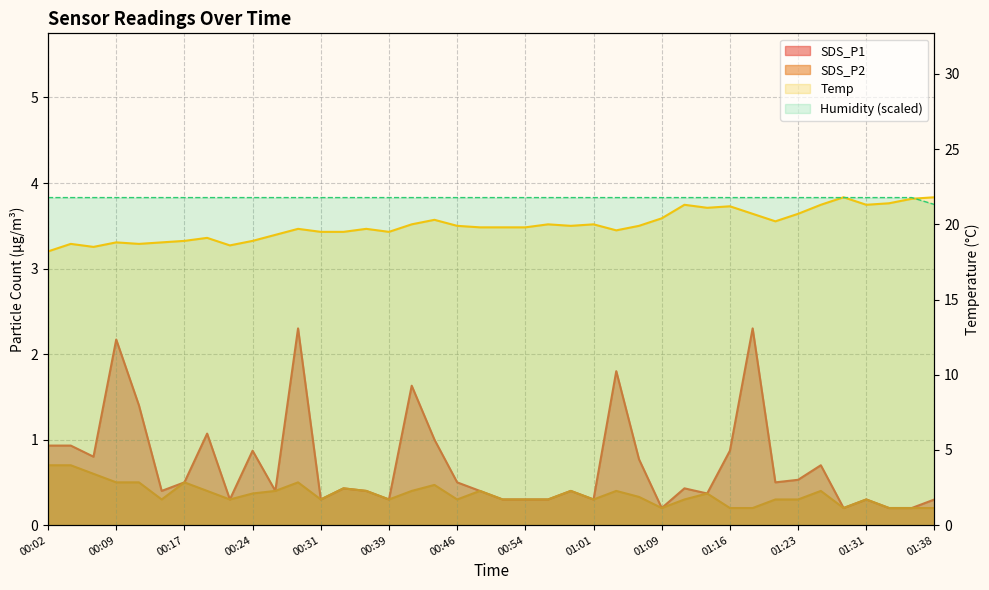

What is the sum of the SDS_P2 values at 00:24 and 01:09?

0.6